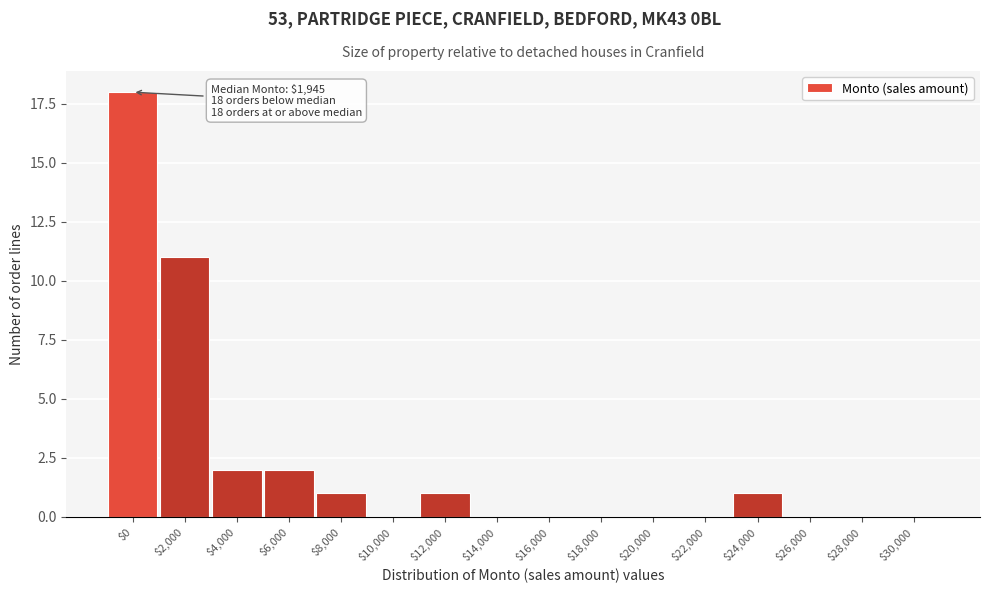

Is it true that the value at $2,000 is 11?

True